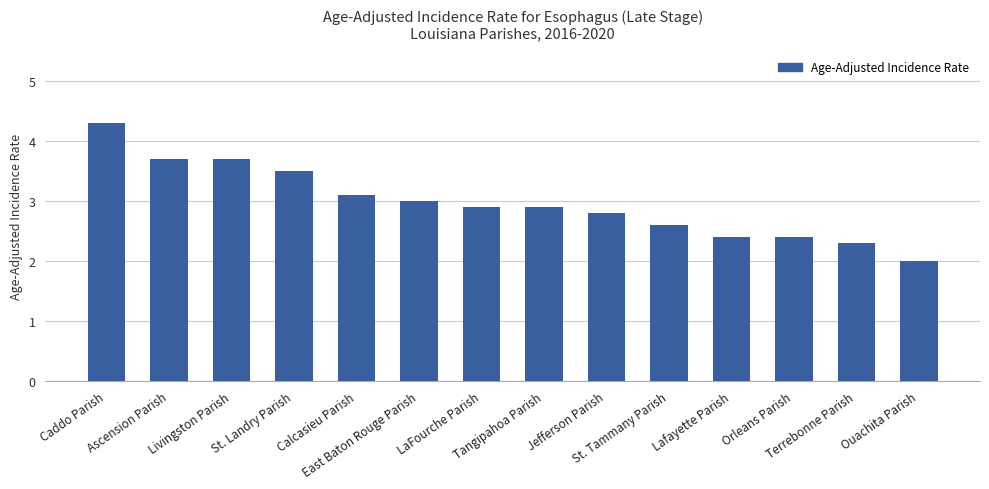

Is it true that the value at Lafayette Parish is 2.4?

True